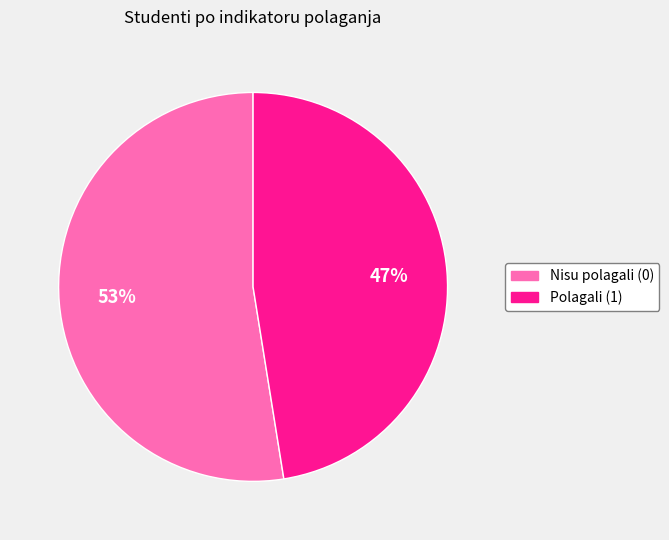

Is there any slice that represents more than half of the pie?

Yes